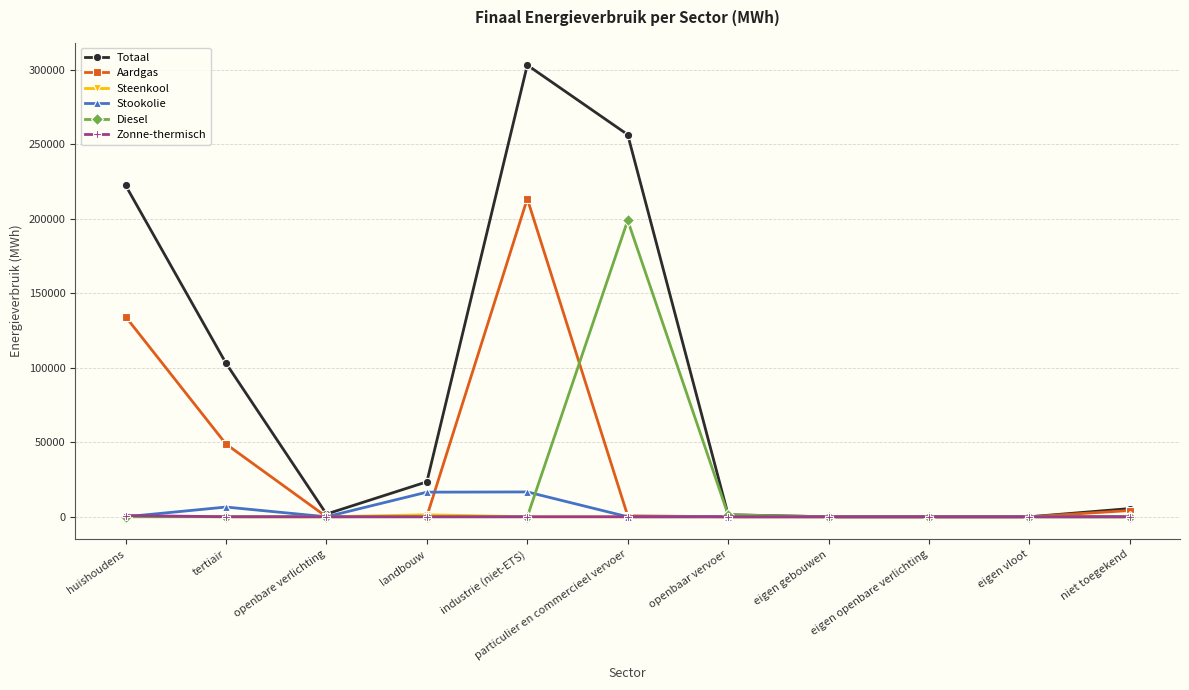

Which series has the widest spread of values?

Totaal